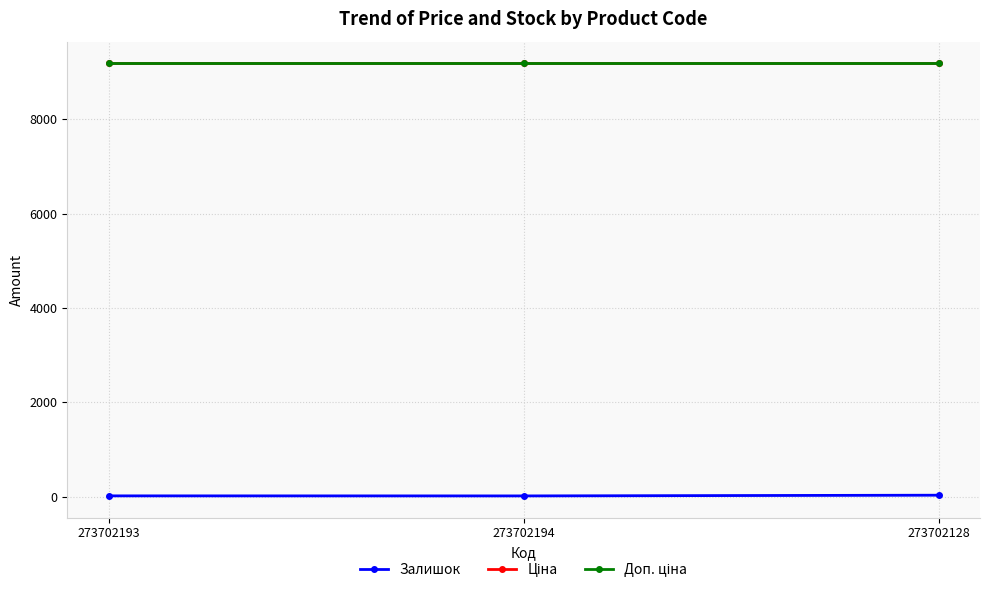

How many lines are shown in the chart?

3